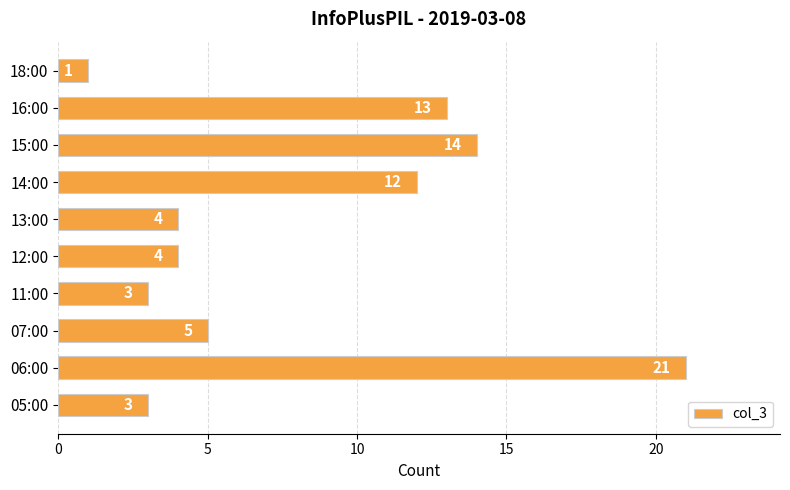

Reading bottom to top, list all the values displayed in this chart.

3	21	5	3	4	4	12	14	13	1